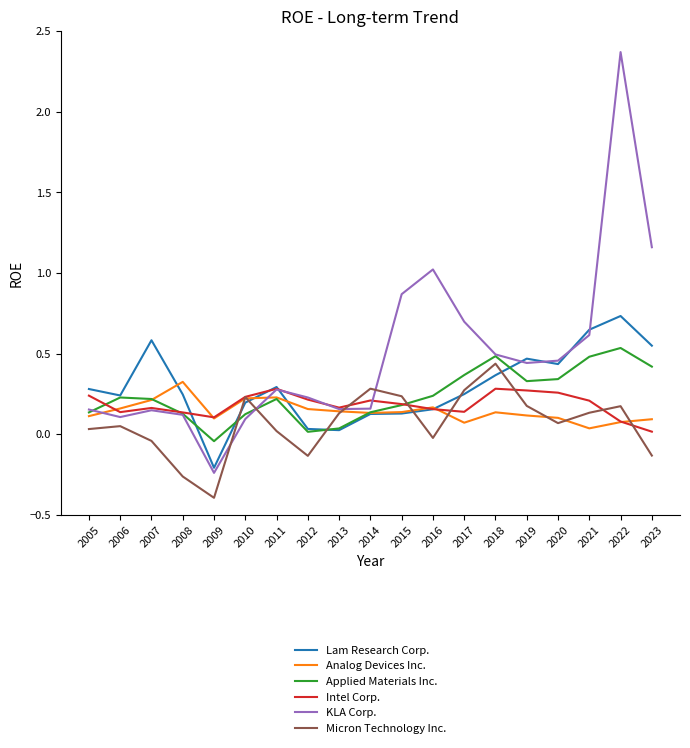

After their last crossing, which series has the higher values: Applied Materials Inc. or Micron Technology Inc.?

Applied Materials Inc.